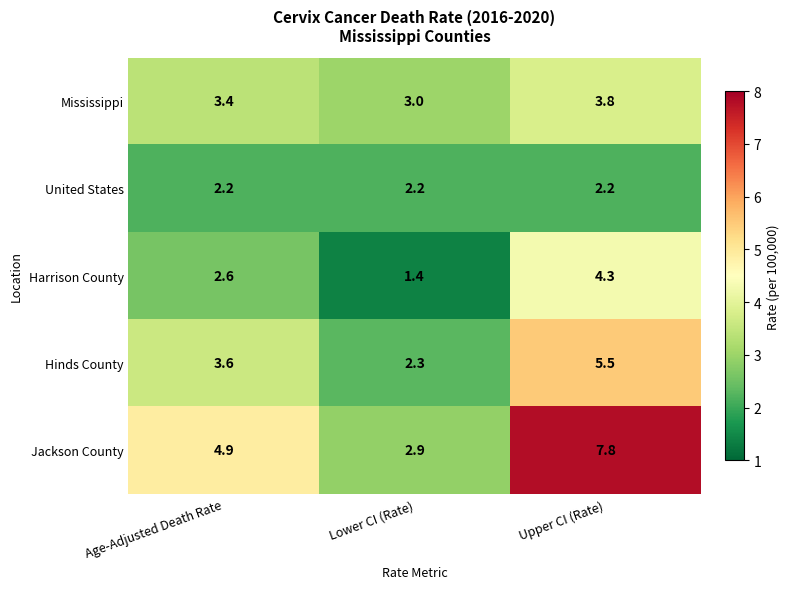

Where does the Harrison County series first go above 2?

Age-Adjusted Death Rate